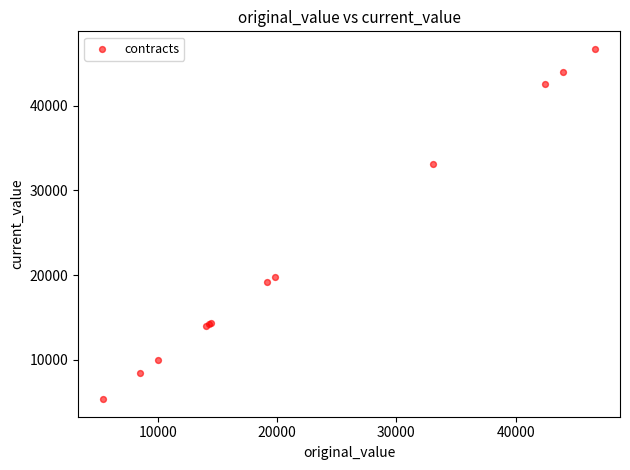

What Y value in the scatter plot is closest to 26021?

19795